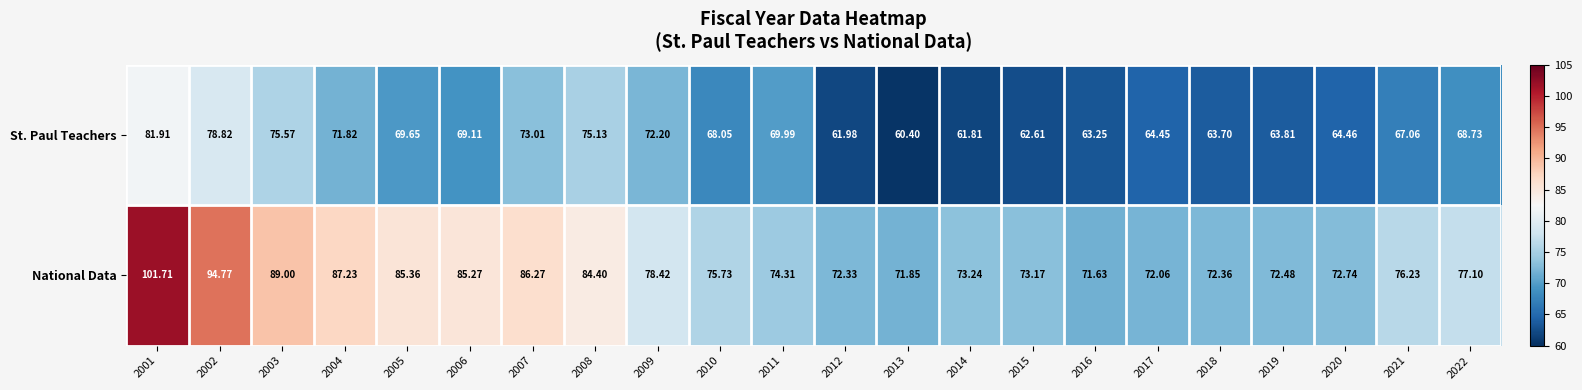

Which series changed the most between 2008 and 2009?

National Data